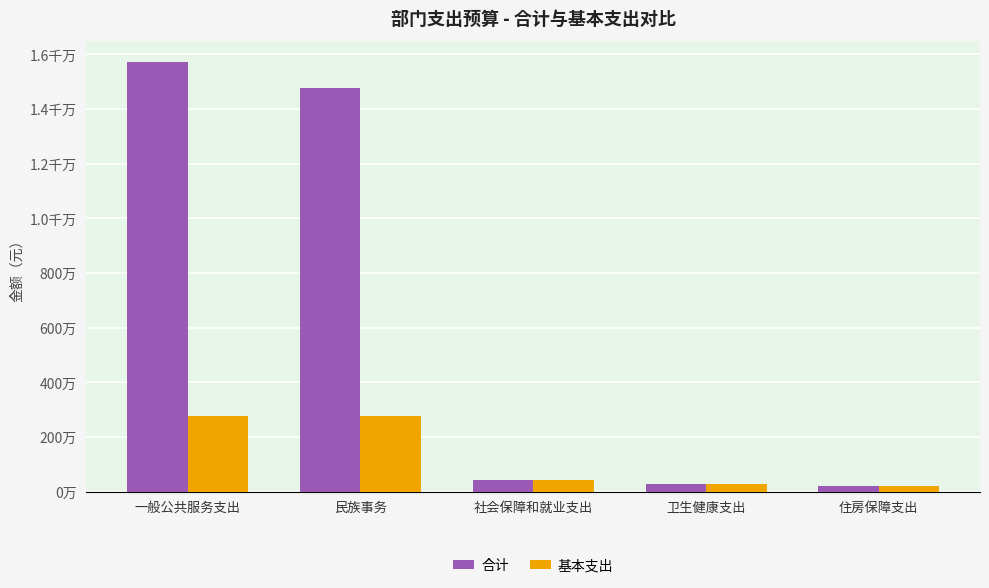

Are the bars grouped side by side (vs. stacked)?

Yes